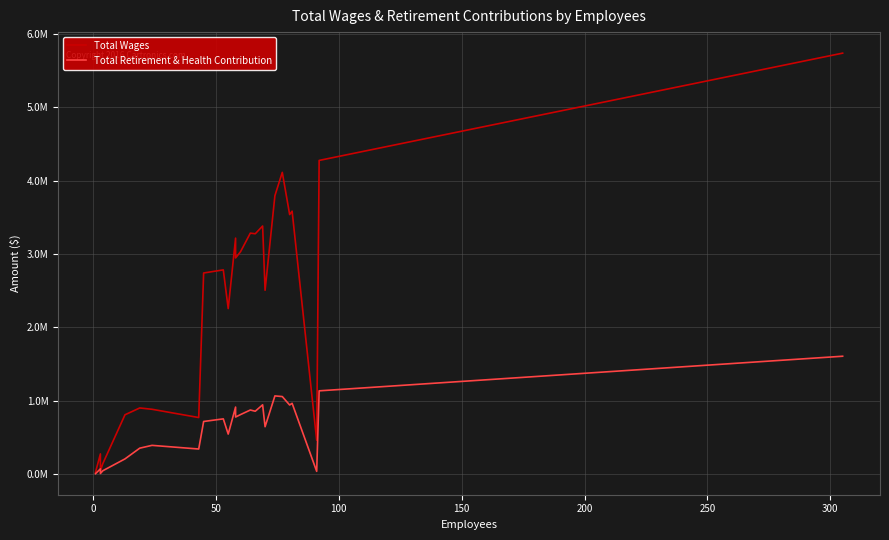

How many lines are shown in the chart?

2